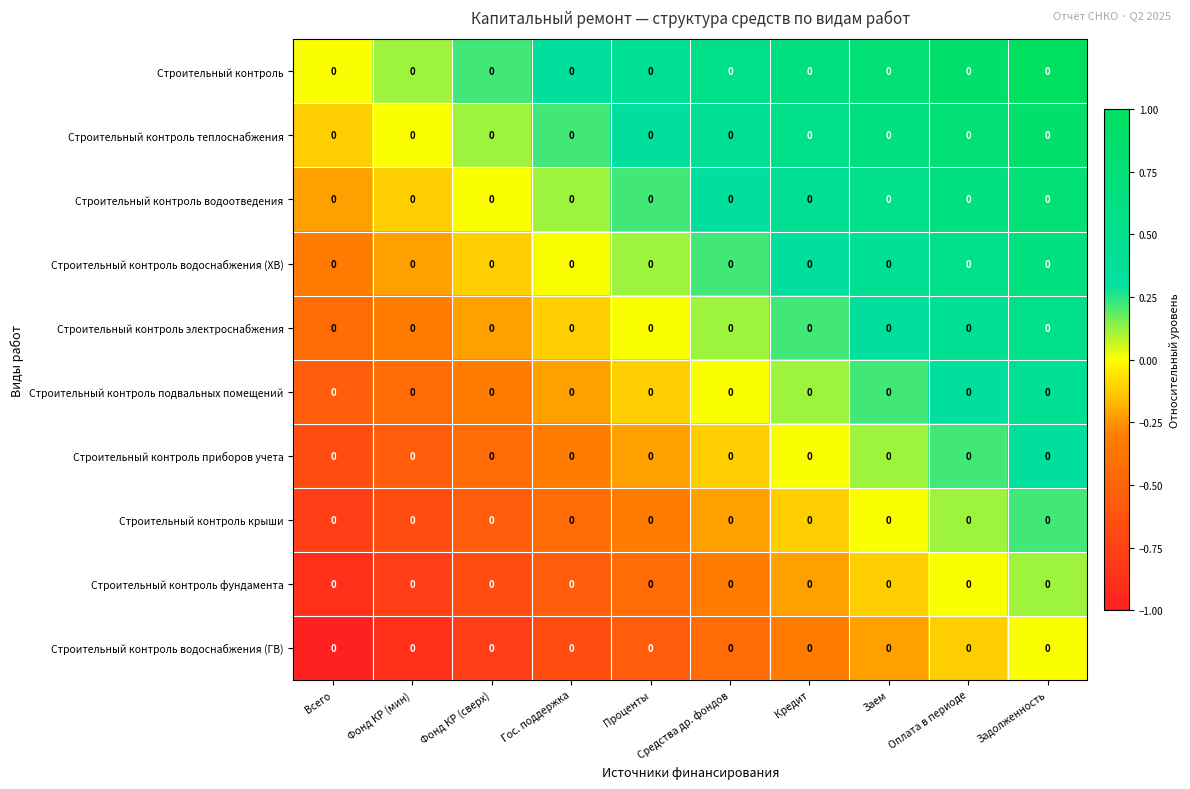

The Строительный контроль приборов учета series shows -0.9 at Фонд КР (мин). True or false?

False